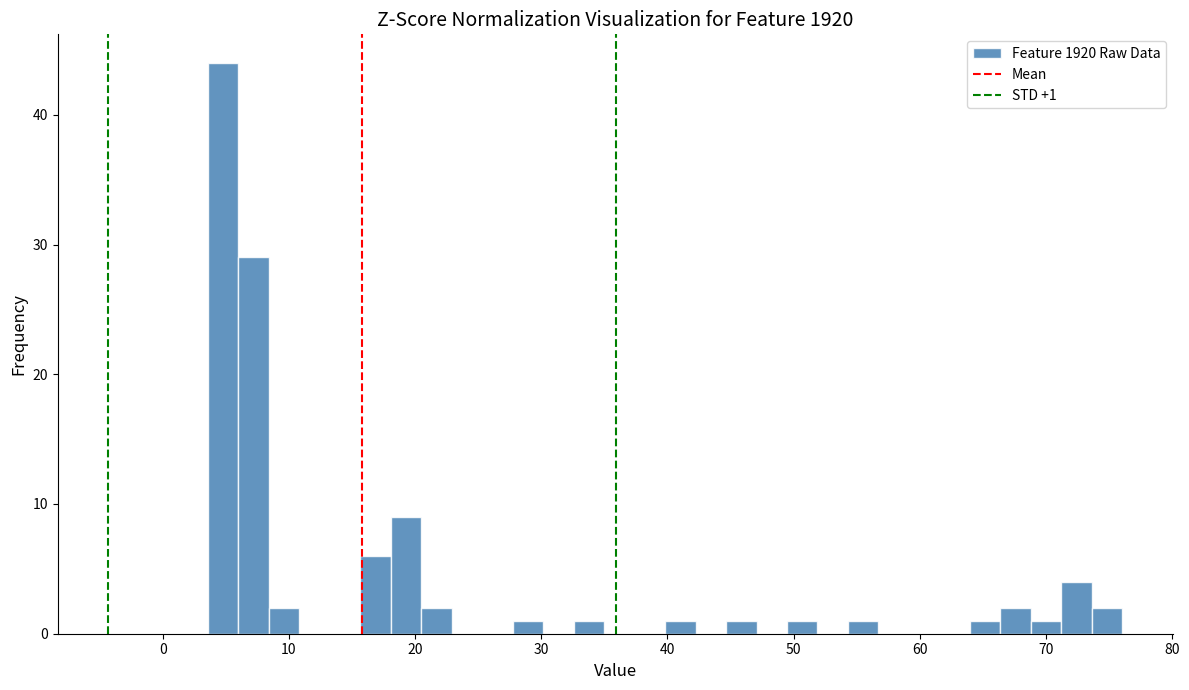

Read against the x-axis, roughly where is the centre of the tallest bar?

5